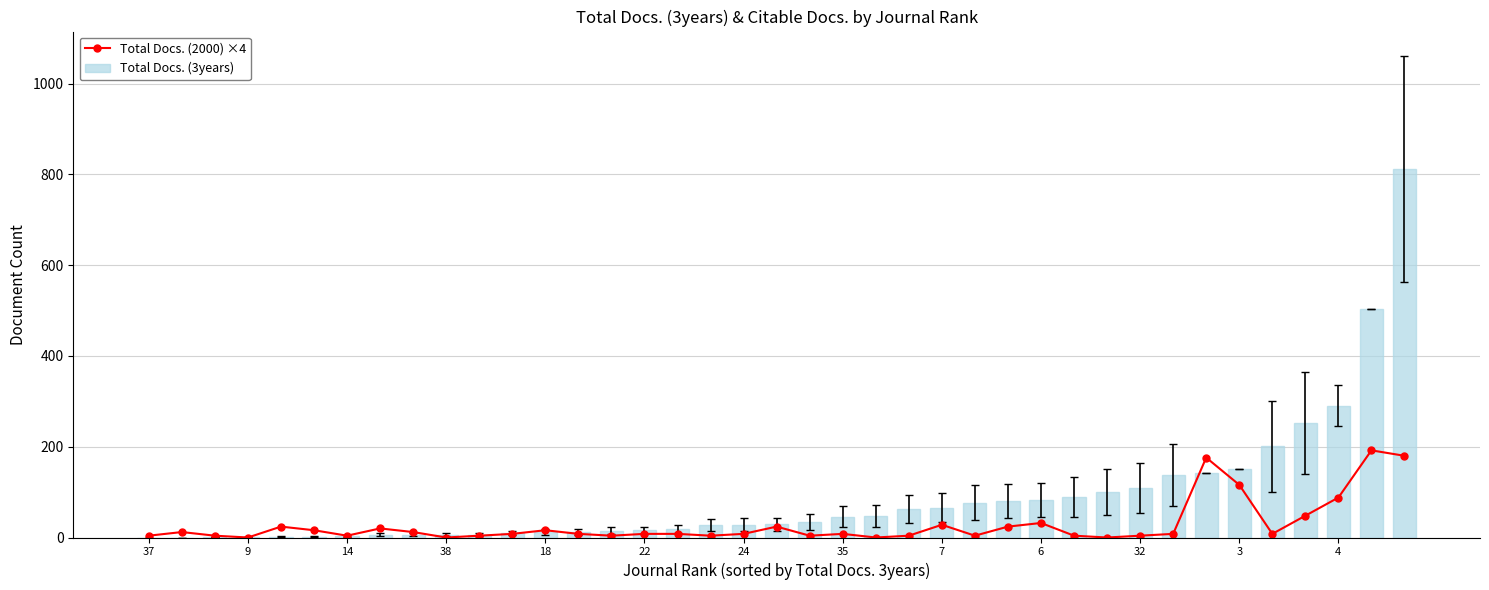

At which label does Total Docs. (3years) first exceed 29?

20